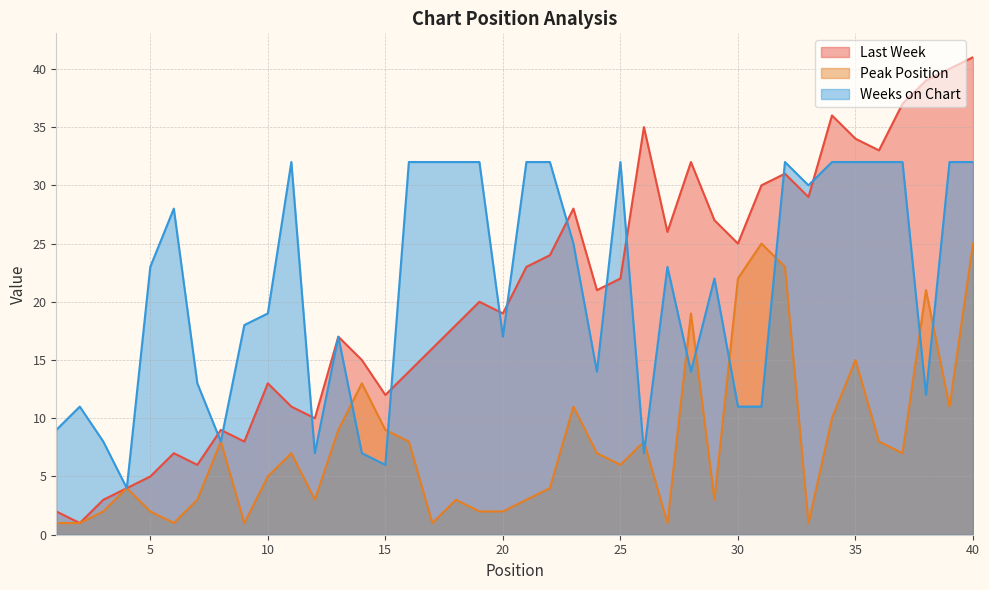

At which label does Peak Position reach its peak?

31